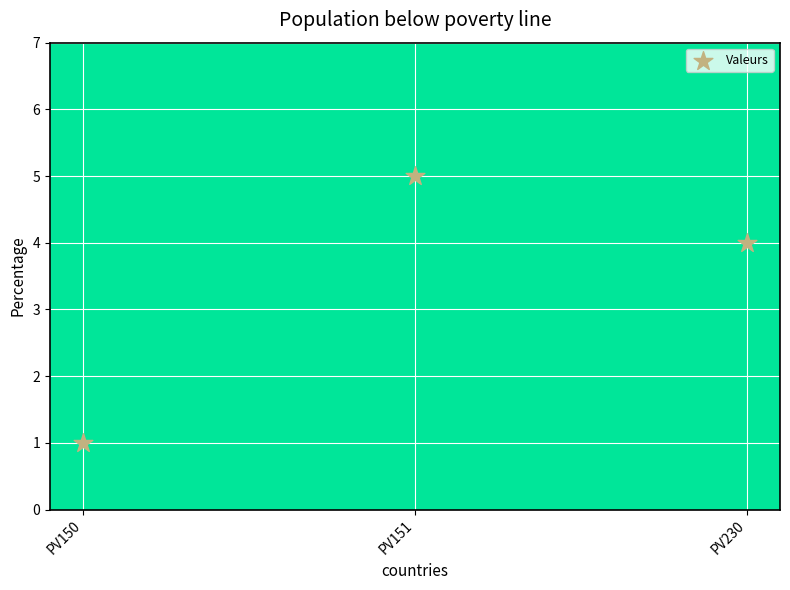

What is the average Y value?

3